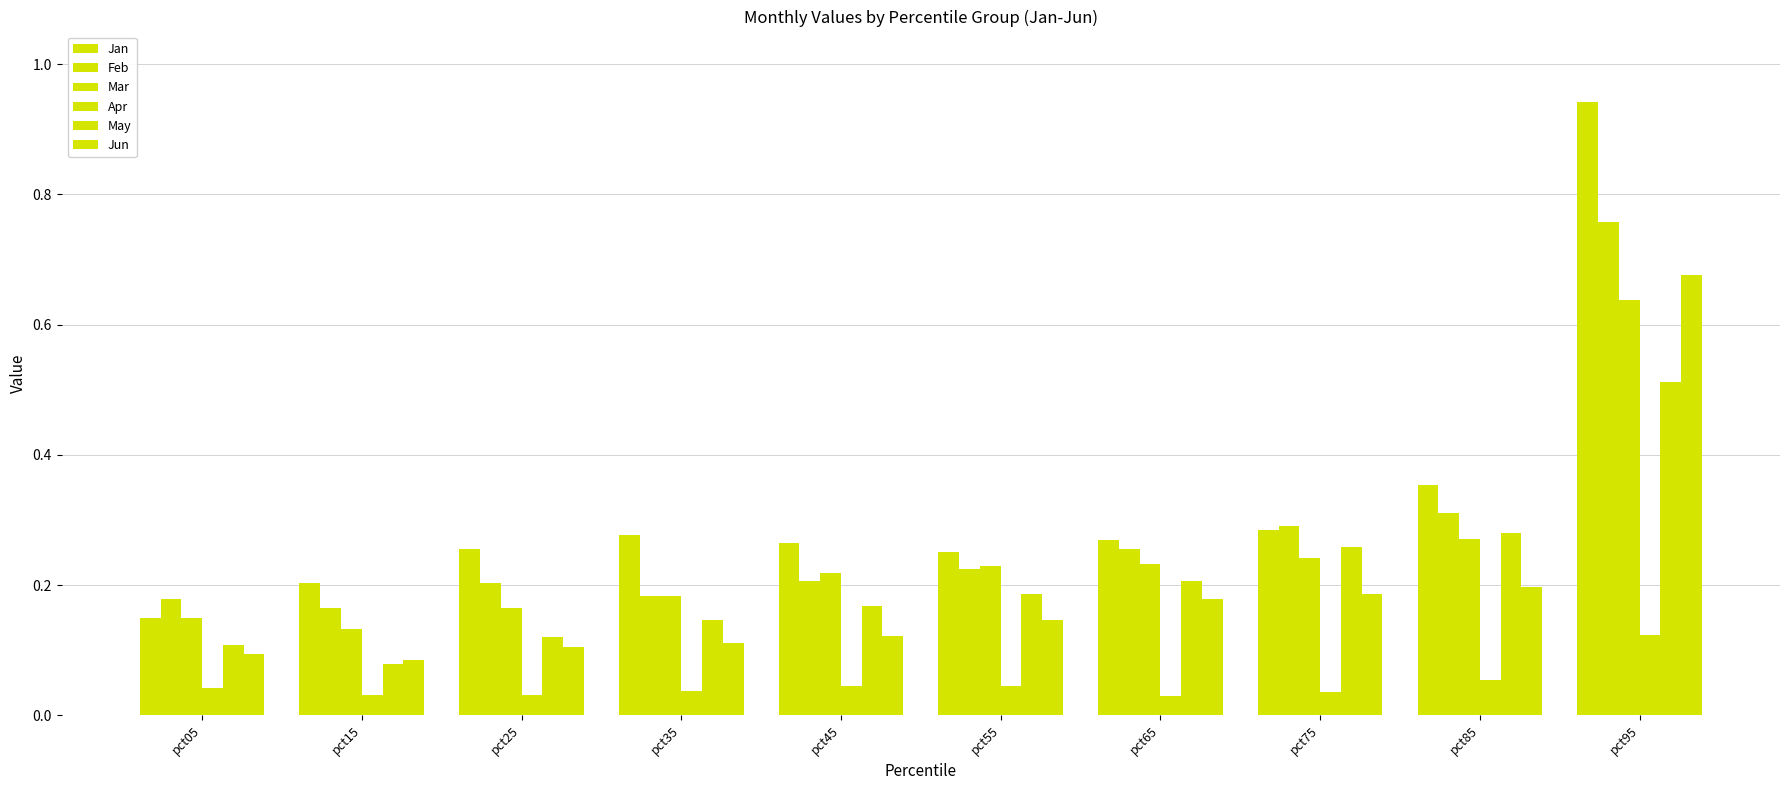

What is the difference between the second highest and second lowest values in the May series?

0.2